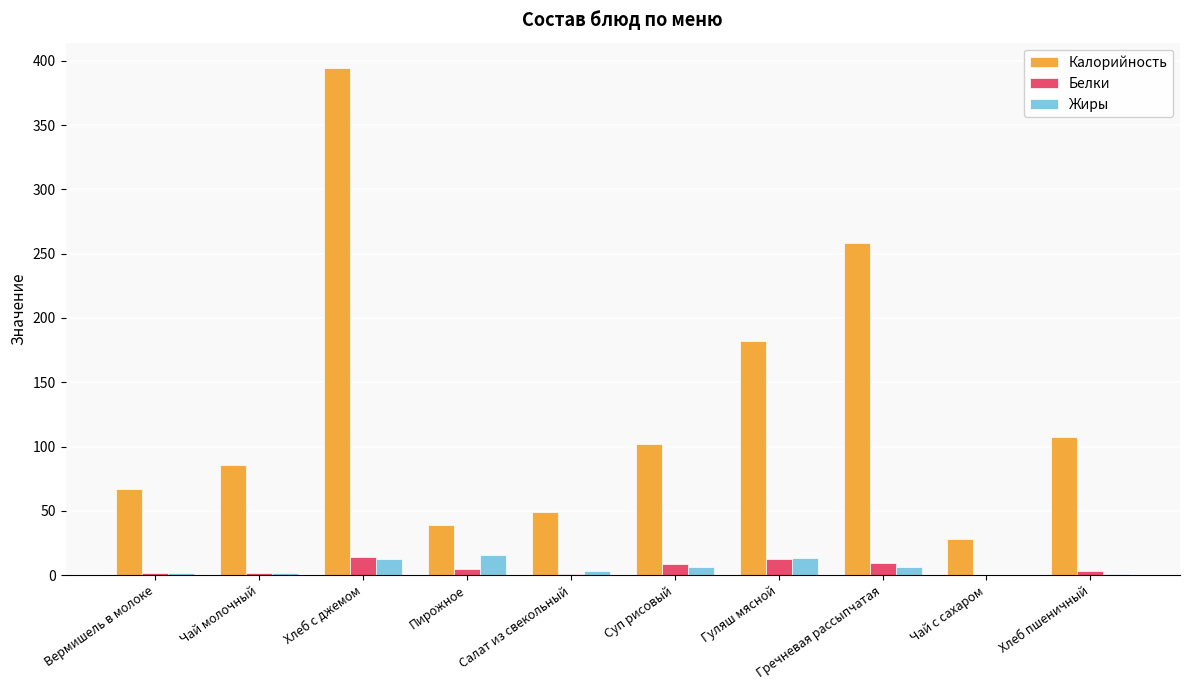

What is the average value of the Белки series?

5.7